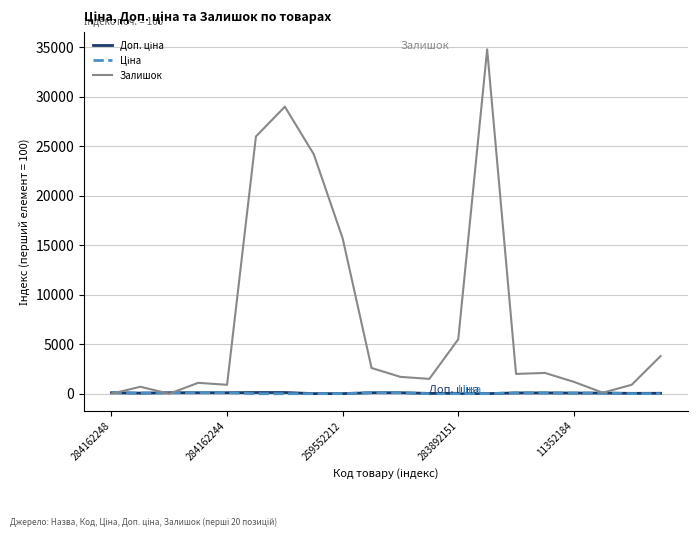

What is the maximum value shown in the chart?

34800.0